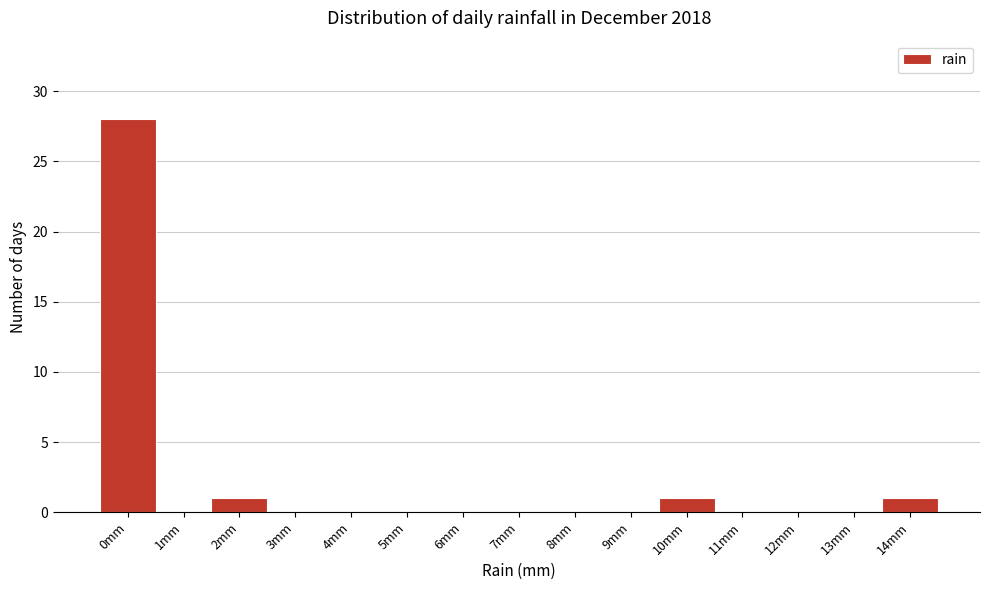

Reading left to right, what are all the values shown in this chart?

0mm=28	1mm=0	2mm=1	3mm=0	4mm=0	5mm=0	6mm=0	7mm=0	8mm=0	9mm=0	10mm=1	11mm=0	12mm=0	13mm=0	14mm=1